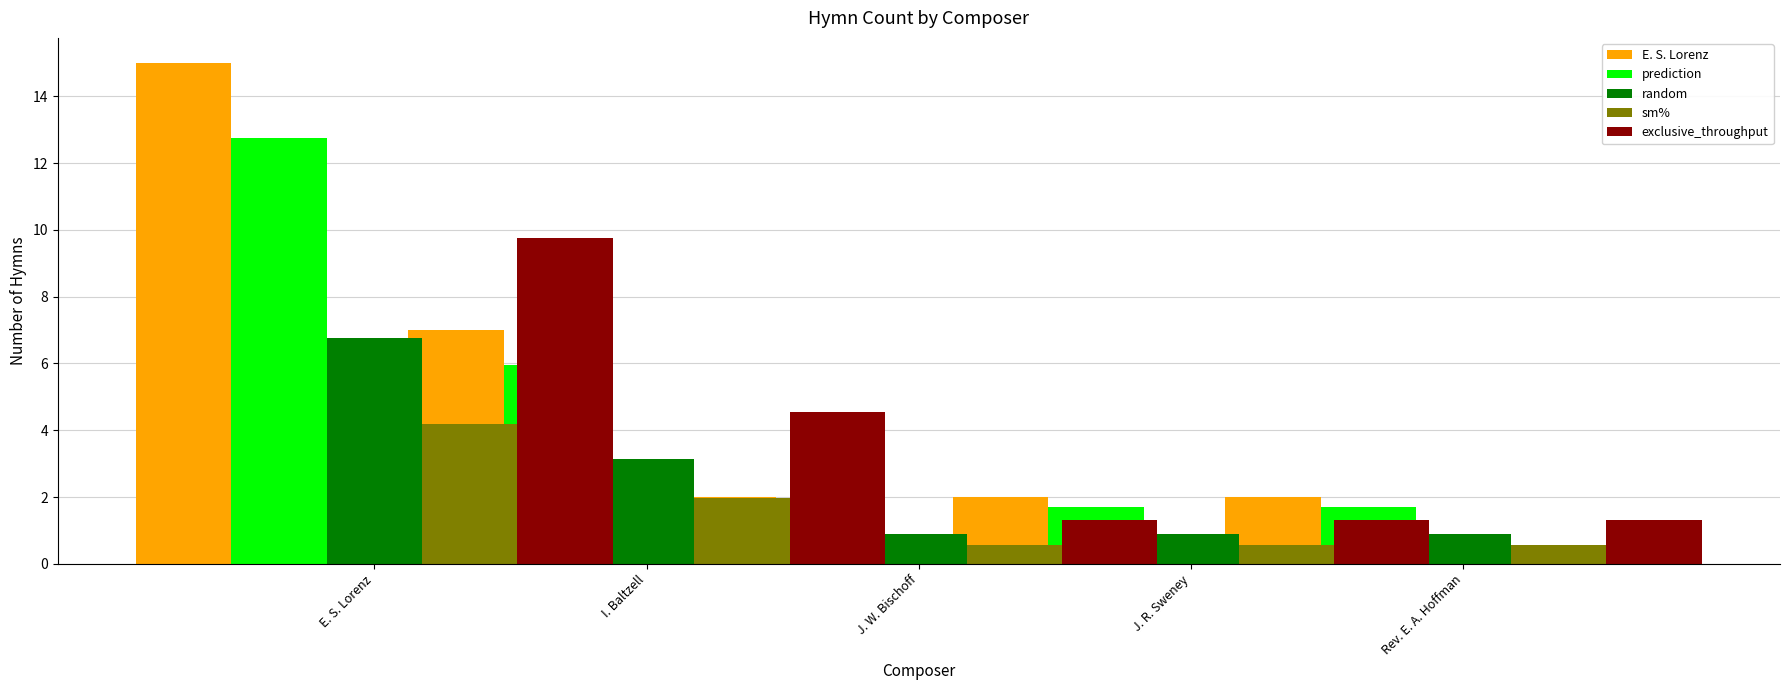

At how many categories does at least one series exceed 9?

1